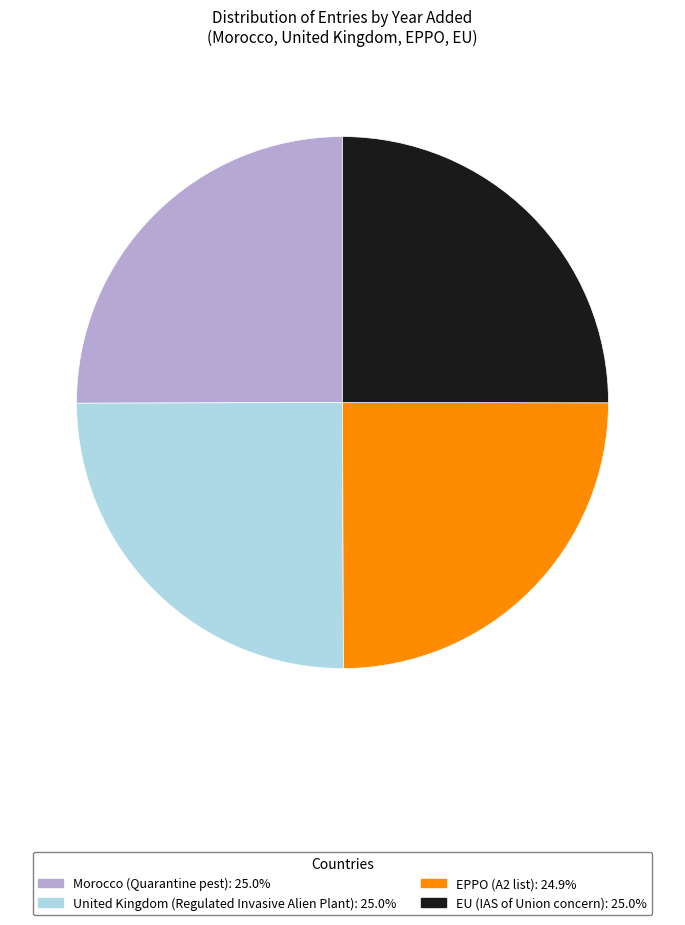

Is it true that EU is 25% of the pie?

True